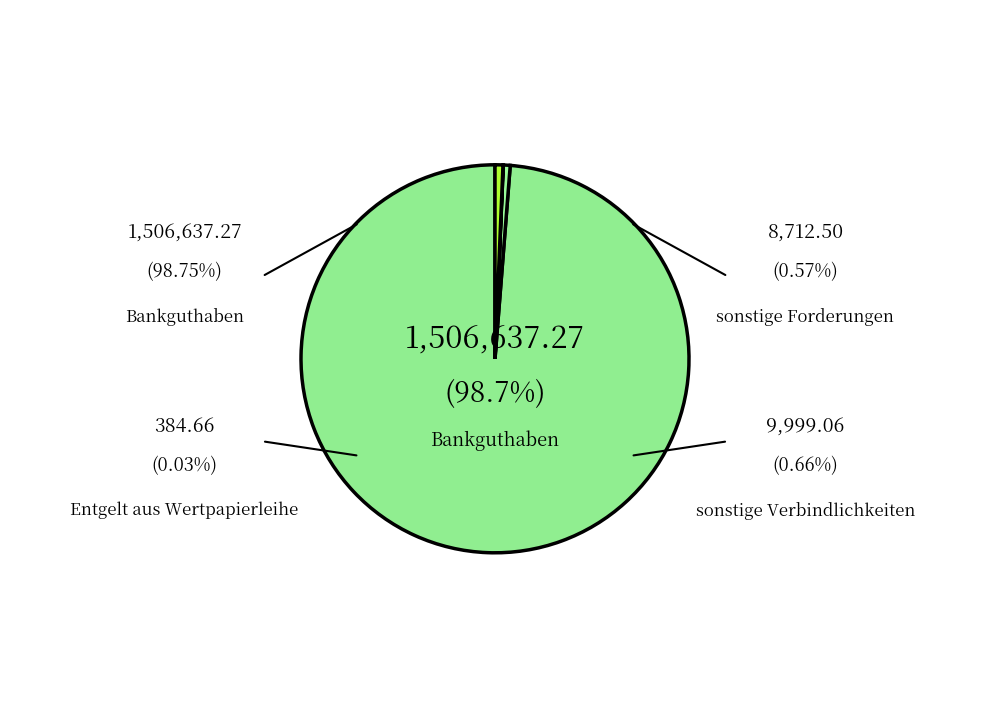

Which category has the smallest portion of the pie?

Entgelt aus Wertpapierleihe